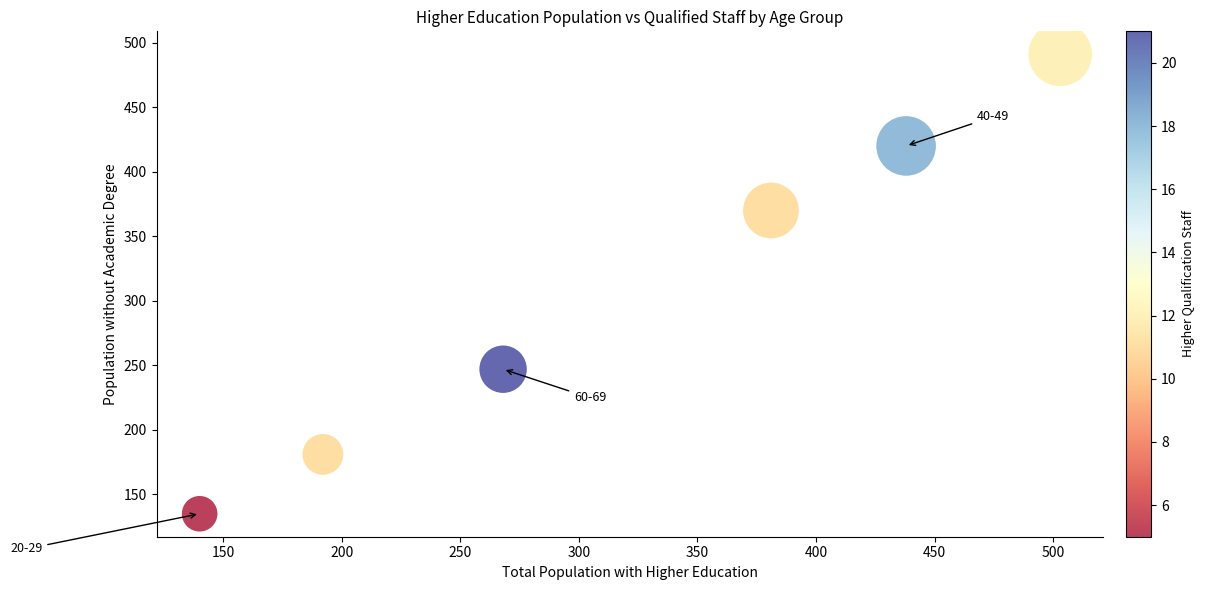

What is the average X value?

320